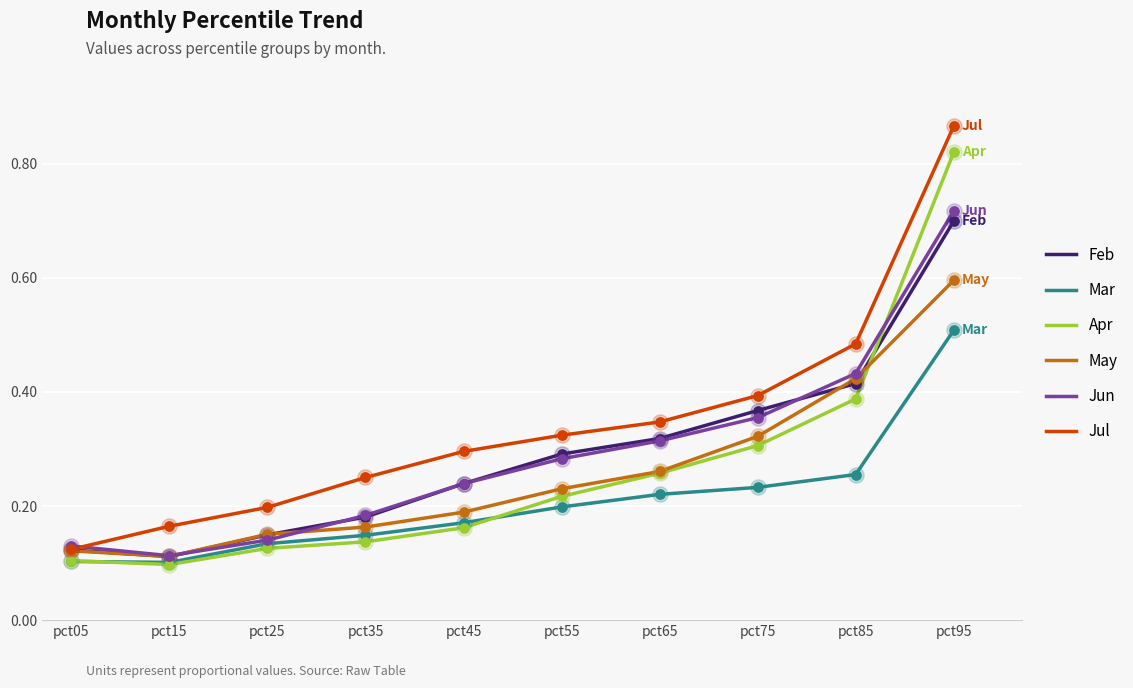

Between pct25 and pct55, which series saw the biggest shift?

Jun